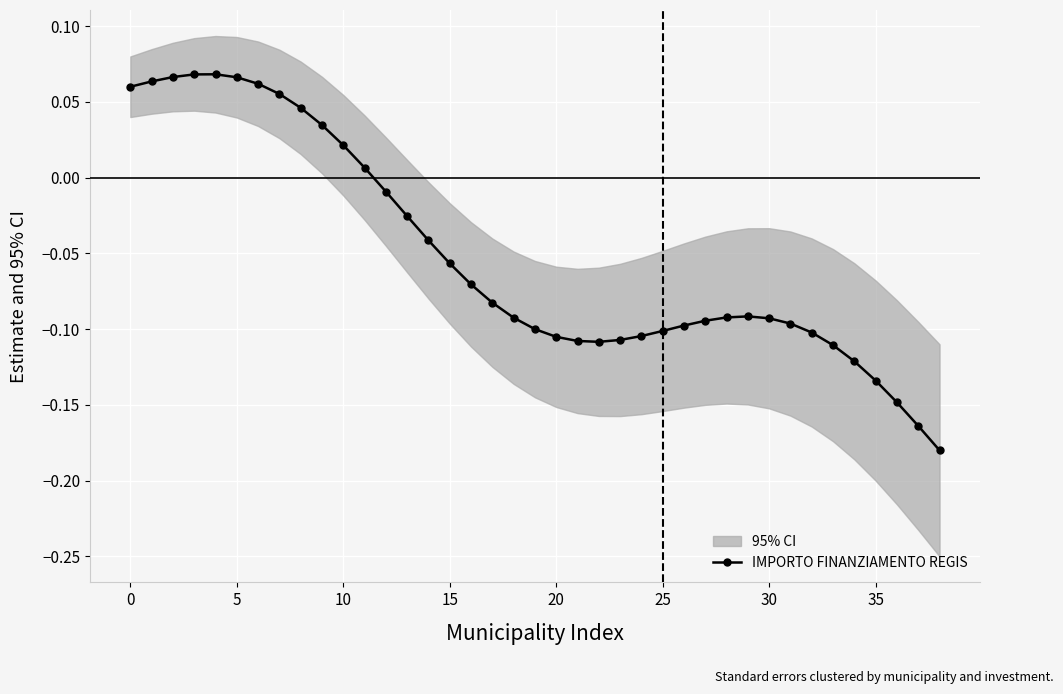

What is the label of the 9th point from the left?

8